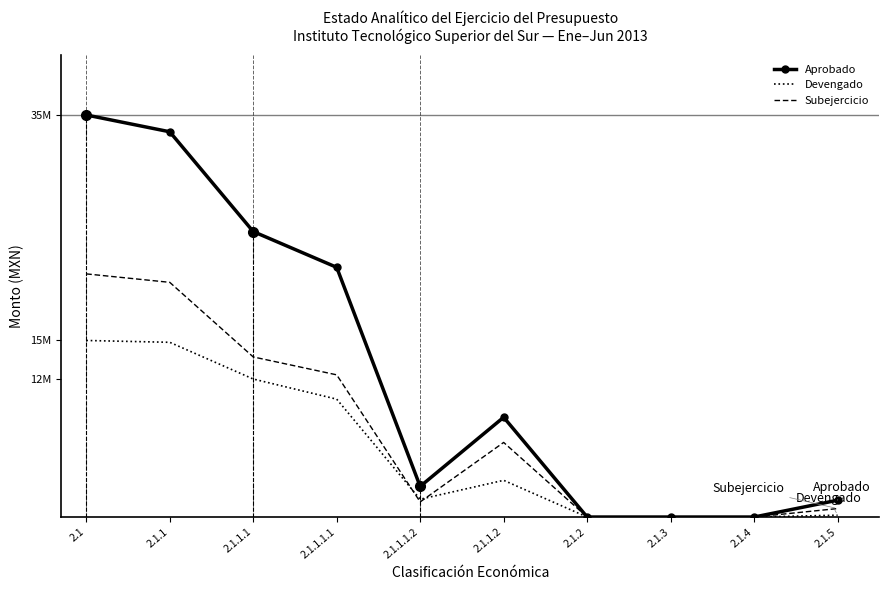

Reading right to left, list all the values displayed in this chart.

Aprobado: 1488098.0	0.0	0.0	0.0	8828494.0	2710000.0	22096284.0	25263484.0	34091978.0	35580076.0
Devengado: 162211.6	0.0	0.0	0.0	3248740.0	1573561.9	10431053.2	12213208.2	15461948.2	15624159.8
Subejercicio: 748300.9	0.0	0.0	0.0	6601593.9	1336438.1	12582239.8	14167284.8	20768878.8	21517179.7